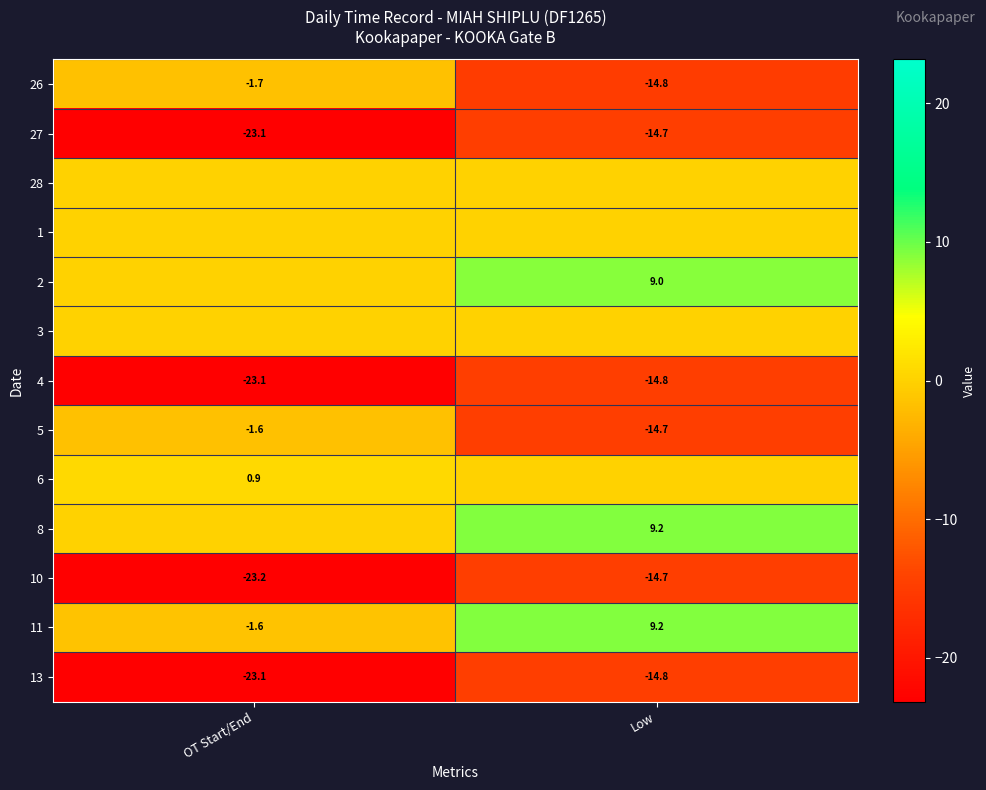

Is the value of 27 at OT Start/End greater than the value of 4 at Low?

No